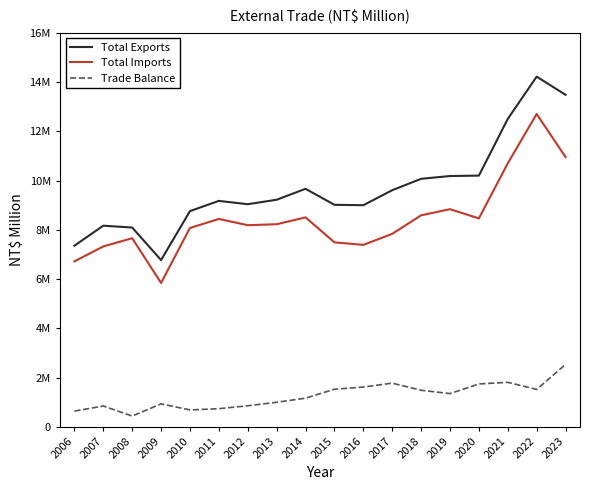

At which category does the chart reach its minimum across all series?

2008